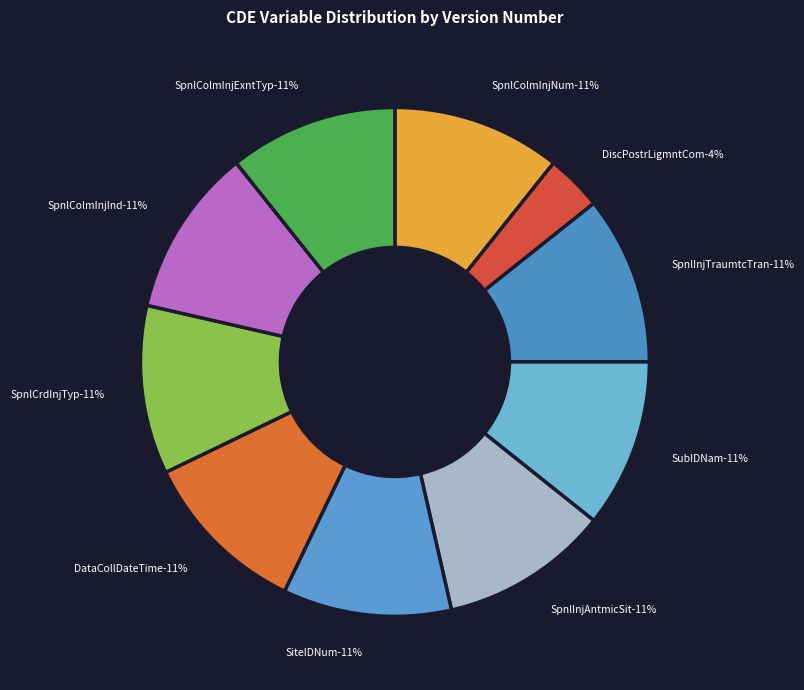

Rank the categories by value from highest to lowest.

SpnlColmInjNum, SpnlInjTraumtcTransltnInd, SubIDNam, SpnlInjAntmicSit, SiteIDNum, DataCollDateTime, SpnlCrdInjTyp, SpnlColmInjInd, SpnlColmInjExntTyp, DiscPostrLigmntComplxInjInd